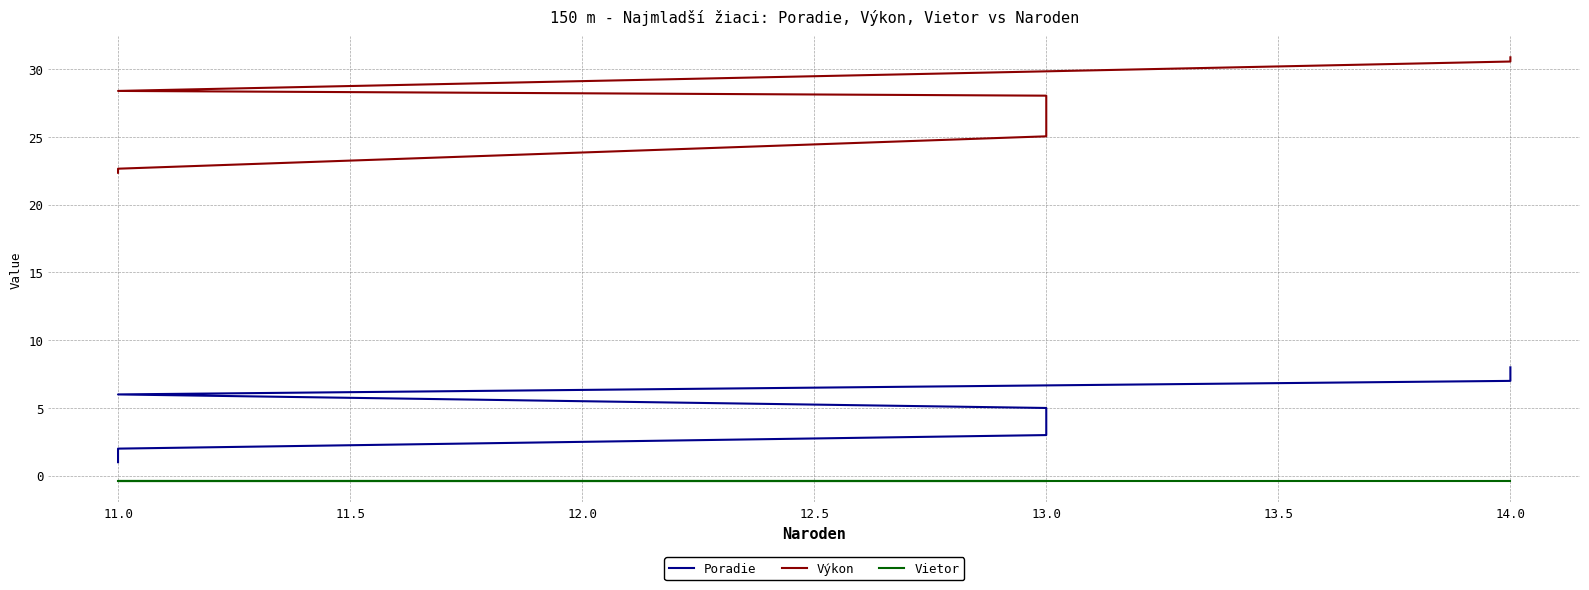

How many data points in Výkon are above 28?

4